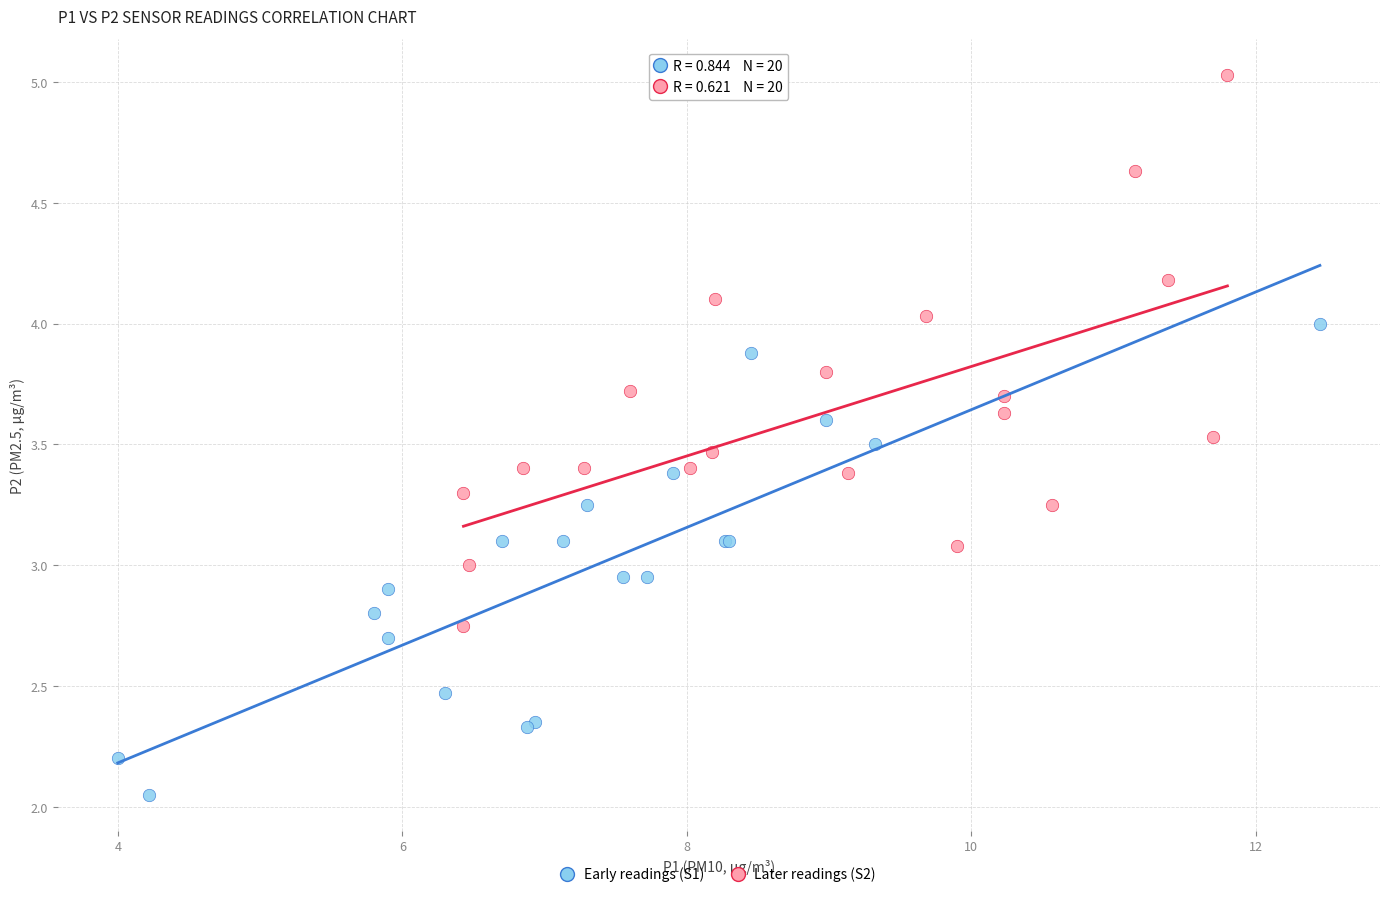

Which series has the widest spread of Y values?

Later readings (S2)